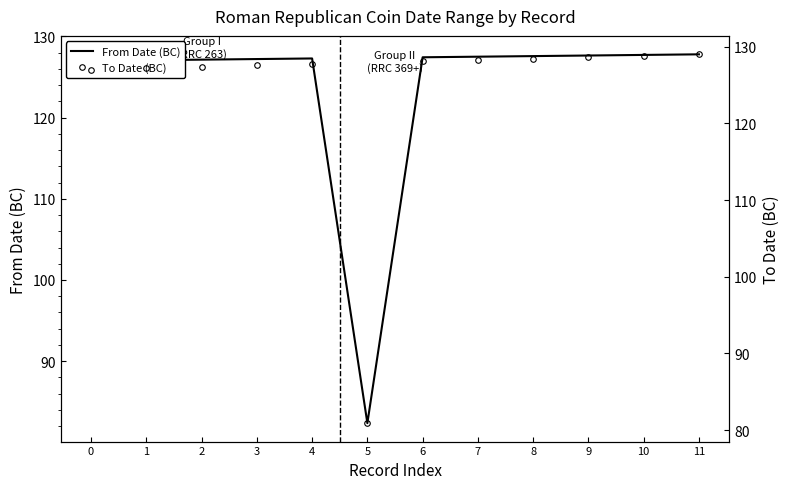

At which category does the chart reach its minimum across all series?

5